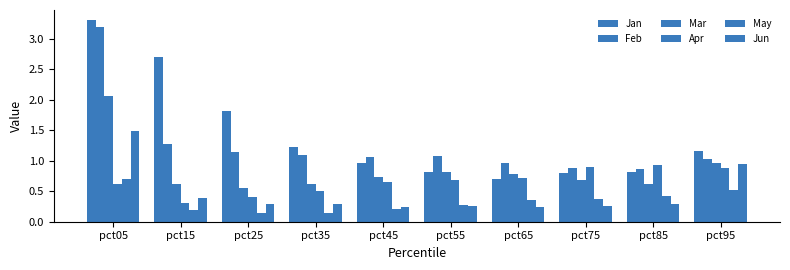

Reading left to right, extract all data points from this chart.

Jan: pct05=3.3	pct15=2.7	pct25=1.8	pct35=1.2	pct45=1.0	pct55=0.8	pct65=0.7	pct75=0.8	pct85=0.8	pct95=1.2
Feb: pct05=3.2	pct15=1.3	pct25=1.1	pct35=1.1	pct45=1.1	pct55=1.1	pct65=1.0	pct75=0.9	pct85=0.9	pct95=1.0
Mar: pct05=2.1	pct15=0.6	pct25=0.5	pct35=0.6	pct45=0.7	pct55=0.8	pct65=0.8	pct75=0.7	pct85=0.6	pct95=1.0
Apr: pct05=0.6	pct15=0.3	pct25=0.4	pct35=0.5	pct45=0.6	pct55=0.7	pct65=0.7	pct75=0.9	pct85=0.9	pct95=0.9
May: pct05=0.7	pct15=0.2	pct25=0.1	pct35=0.1	pct45=0.2	pct55=0.3	pct65=0.3	pct75=0.4	pct85=0.4	pct95=0.5
Jun: pct05=1.5	pct15=0.4	pct25=0.3	pct35=0.3	pct45=0.2	pct55=0.3	pct65=0.2	pct75=0.3	pct85=0.3	pct95=0.9